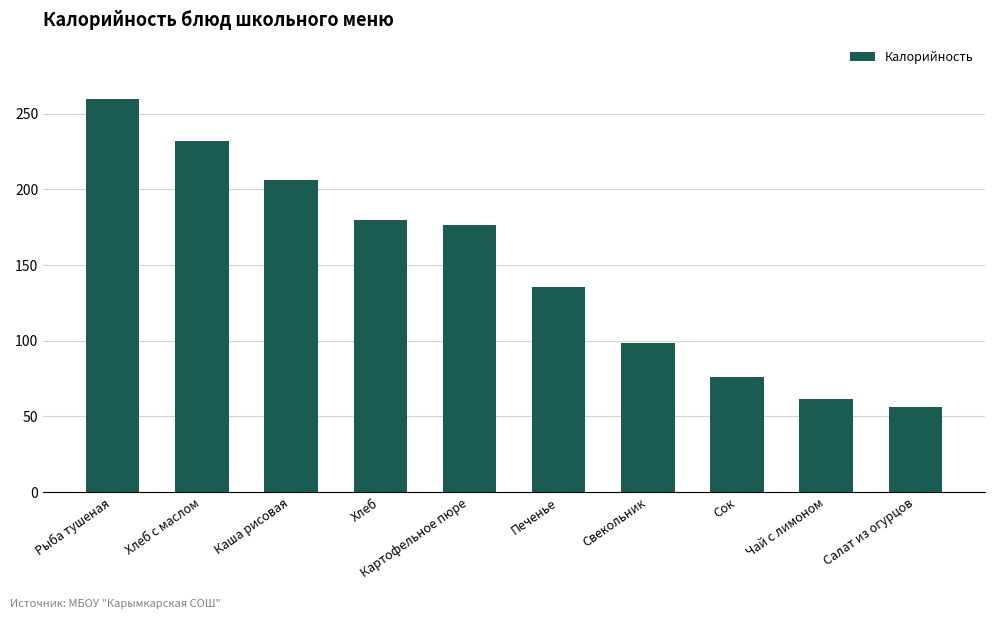

What is the label of the 5th bar from the right?

Печенье